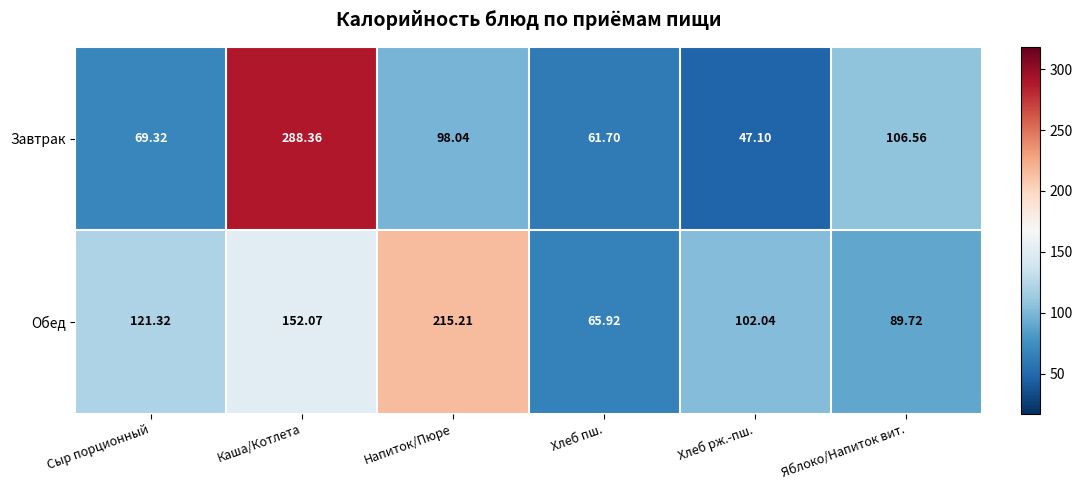

At which label does Завтрак first exceed 98?

Каша/Котлета